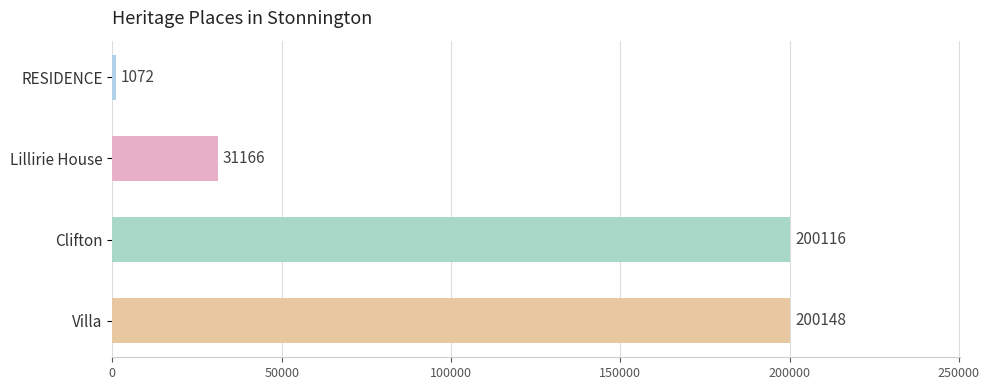

Rank the categories by value from highest to lowest.

Villa, Clifton, Lillirie House, RESIDENCE